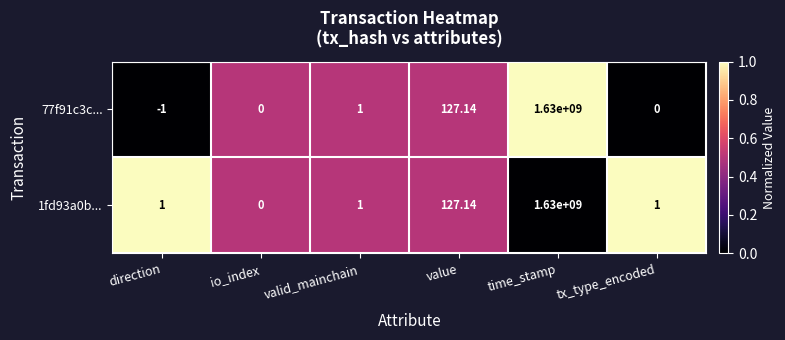

At which label is 77f91c3c... closest to 814999999?

value